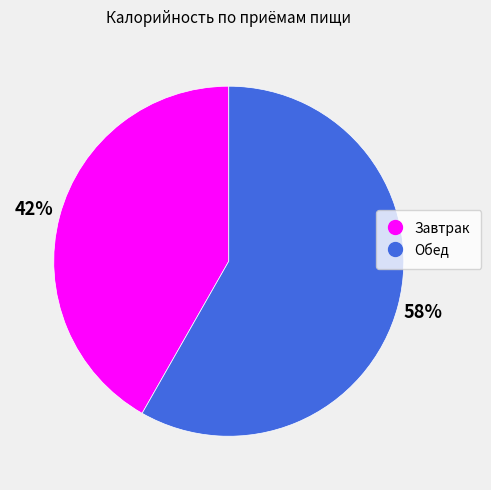

Which has a higher value, Завтрак or Обед?

Обед